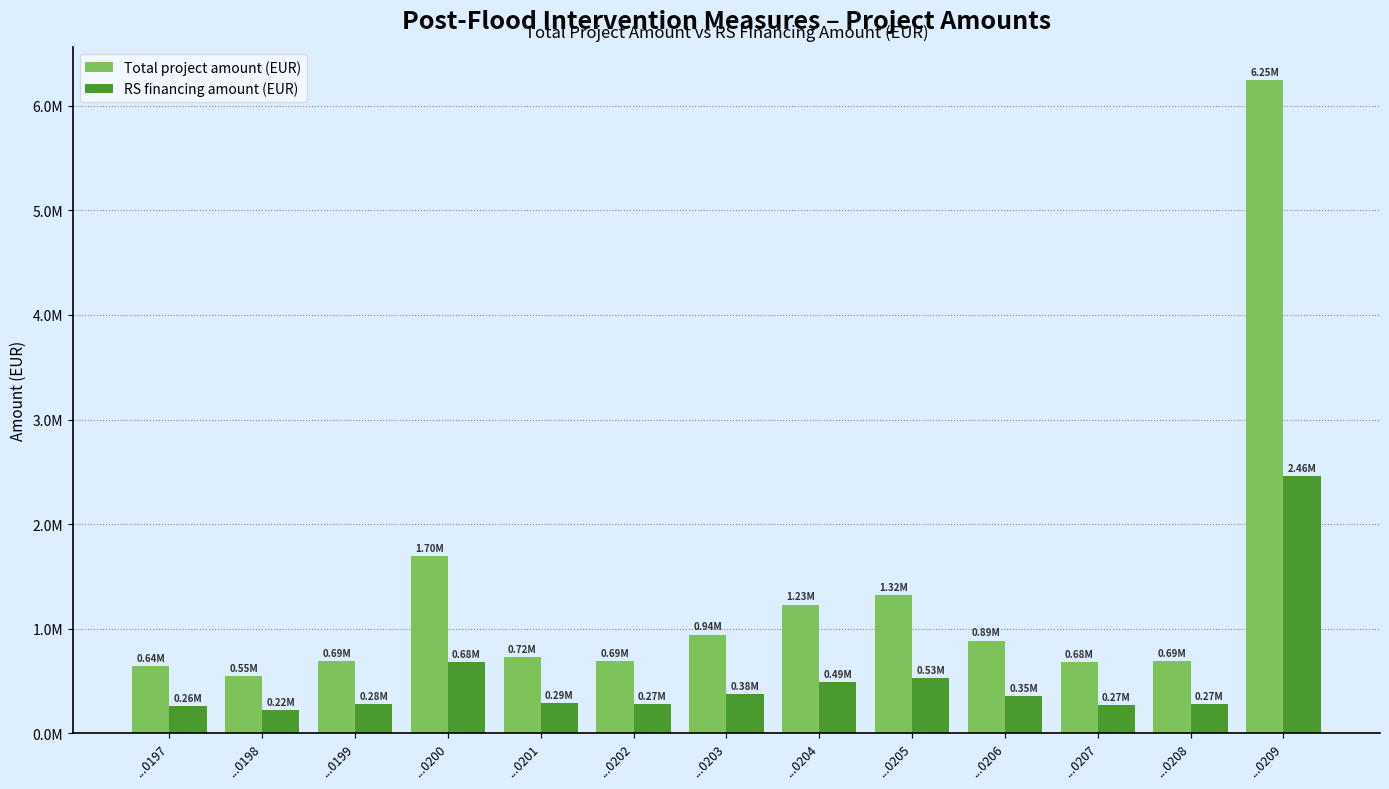

List the series in order of their overall mean, lowest first.

RS financing amount (EUR), Total project amount (EUR)